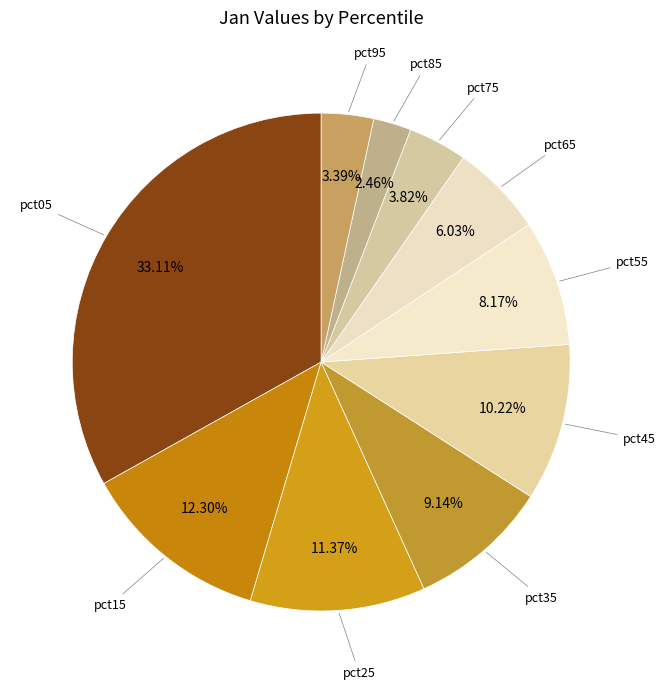

Which slice is the smallest?

pct85